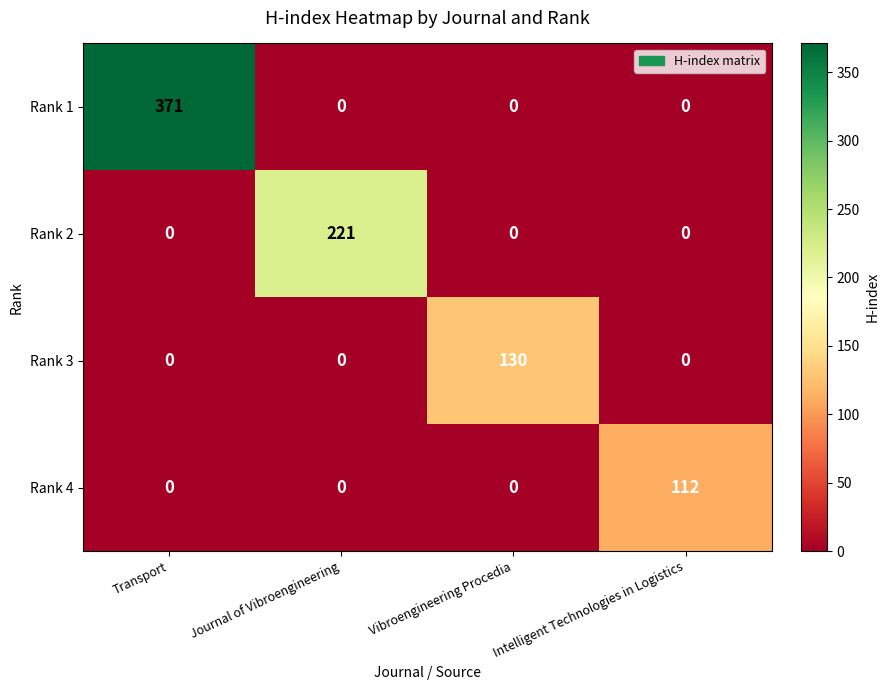

Which series changed the most between Journal of Vibroengineering and Intelligent Technologies in Logistics?

Rank 2